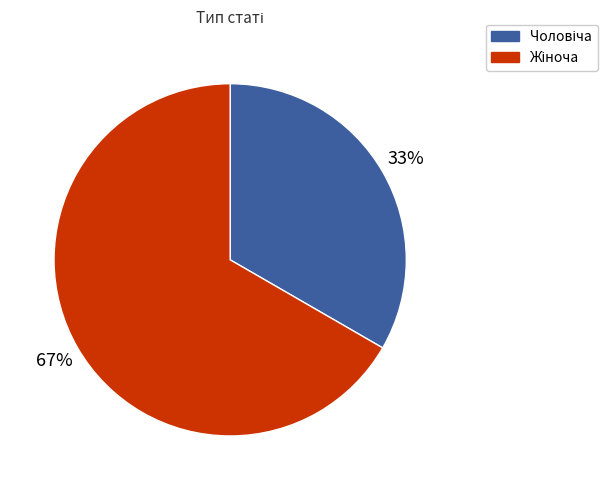

To the nearest percent, what is the average slice percentage?

50%